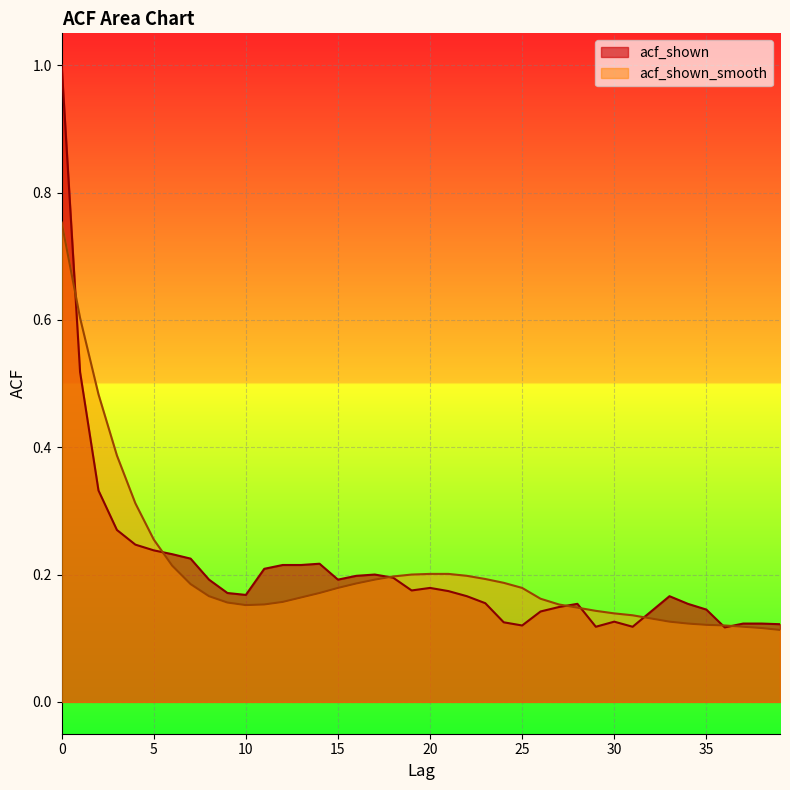

Which has a higher value, 23 or 15?

15